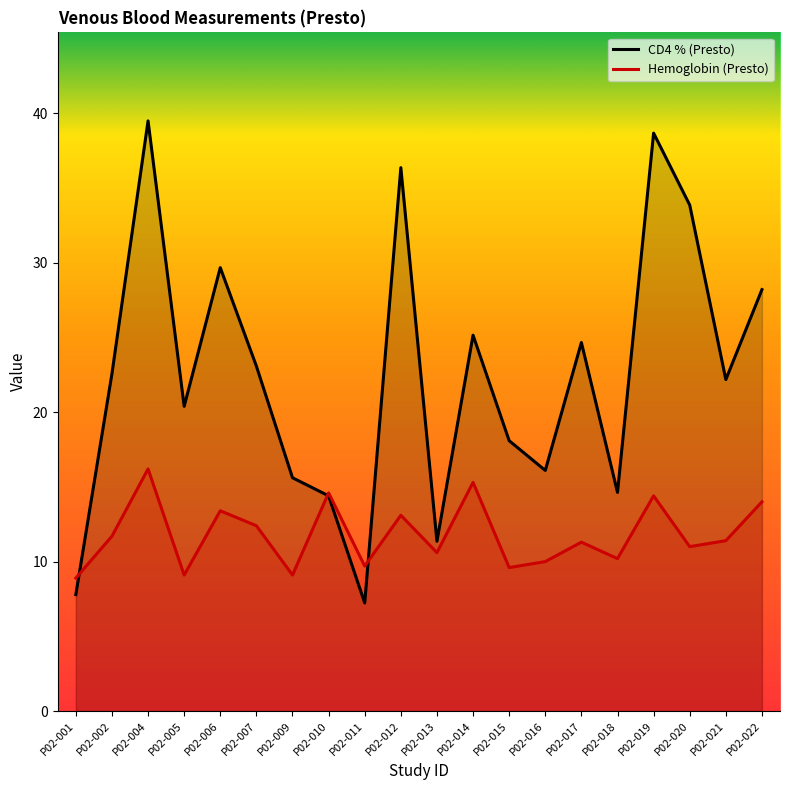

Does the chart display data point markers on the line(s)?

No